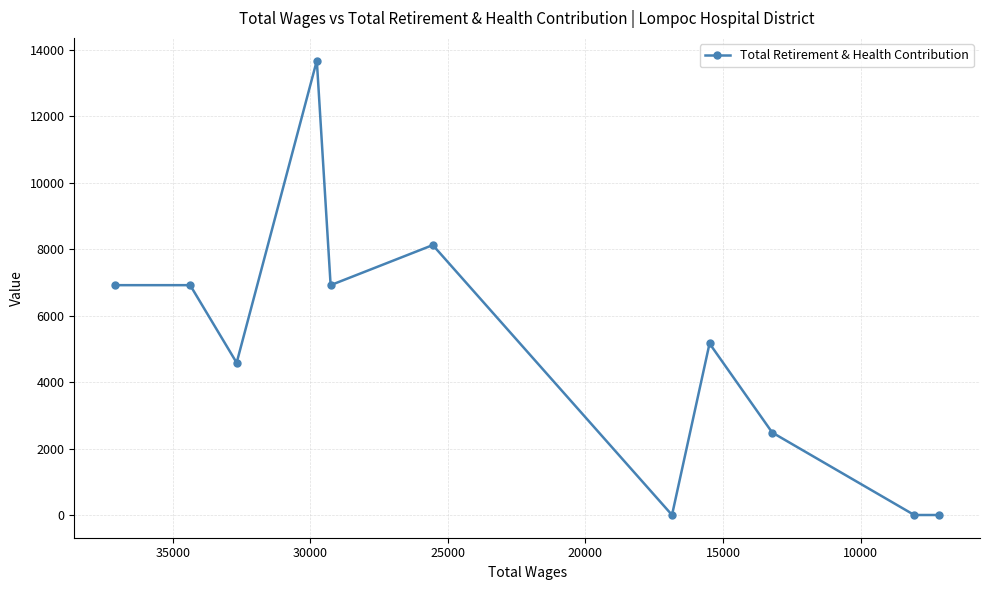

What is the sum of all values?

54790